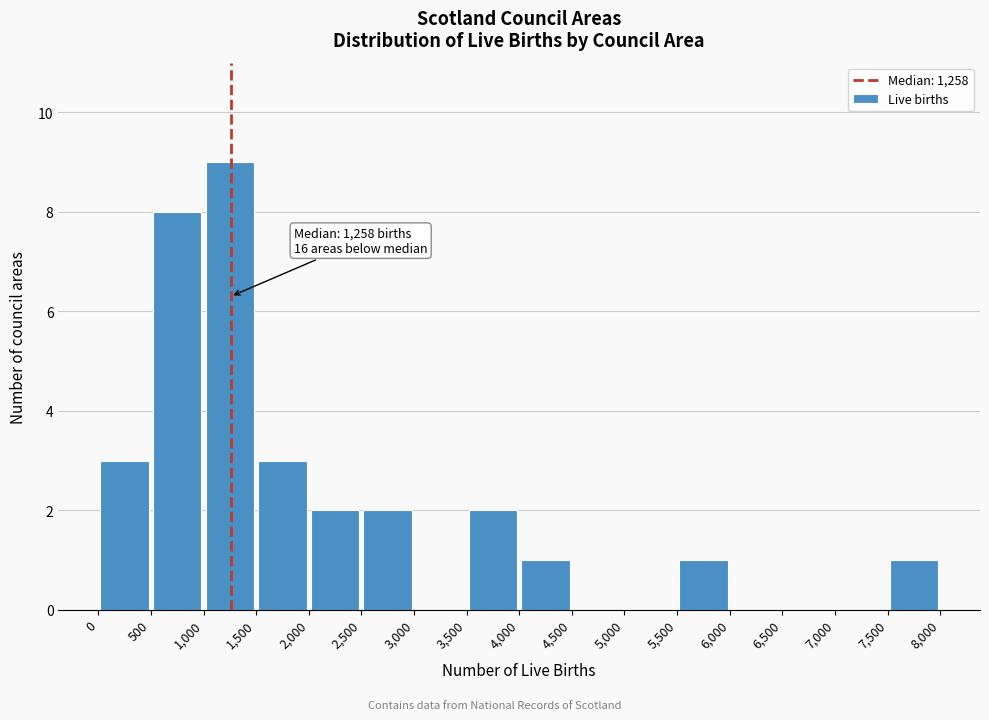

Over which range of the x-axis is the bar tallest?

1,000 to 1,500